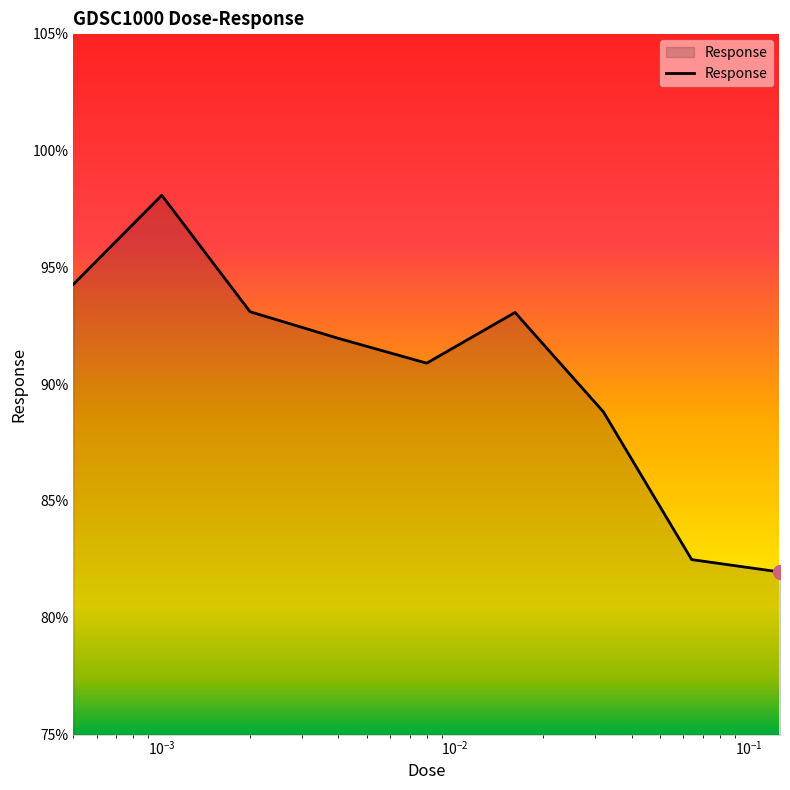

Reading right to left, extract all data points from this chart.

82.0	82.5	88.8	93.1	90.9	92.0	93.1	98.1	94.3